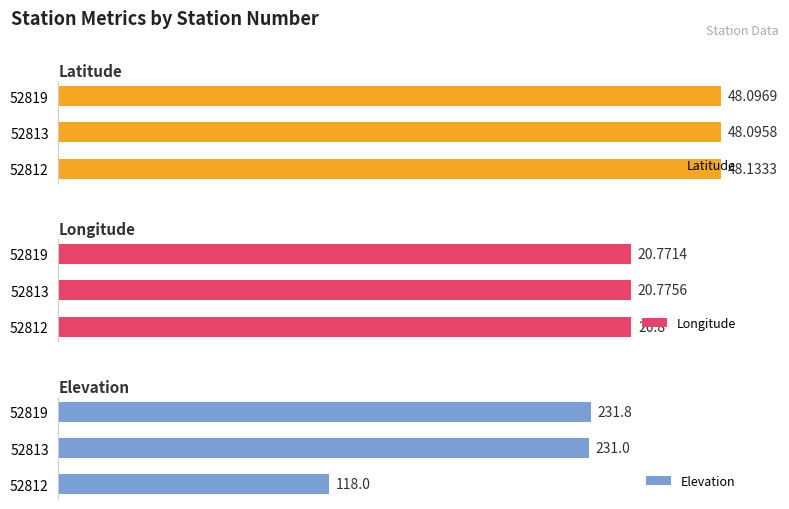

What is the difference between the highest and lowest values at 2?

211.0